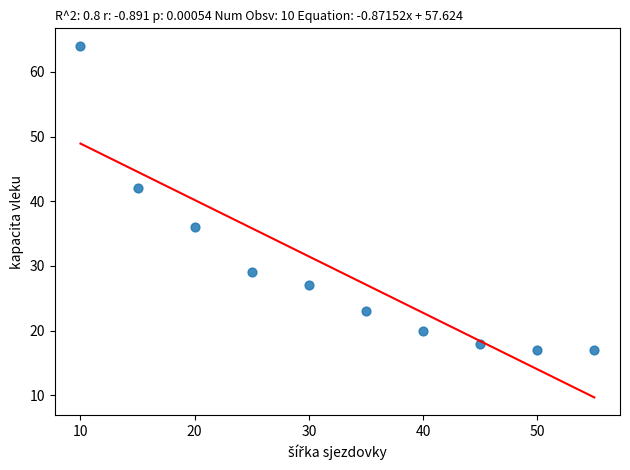

What Y value in the scatter plot is closest to 40?

42